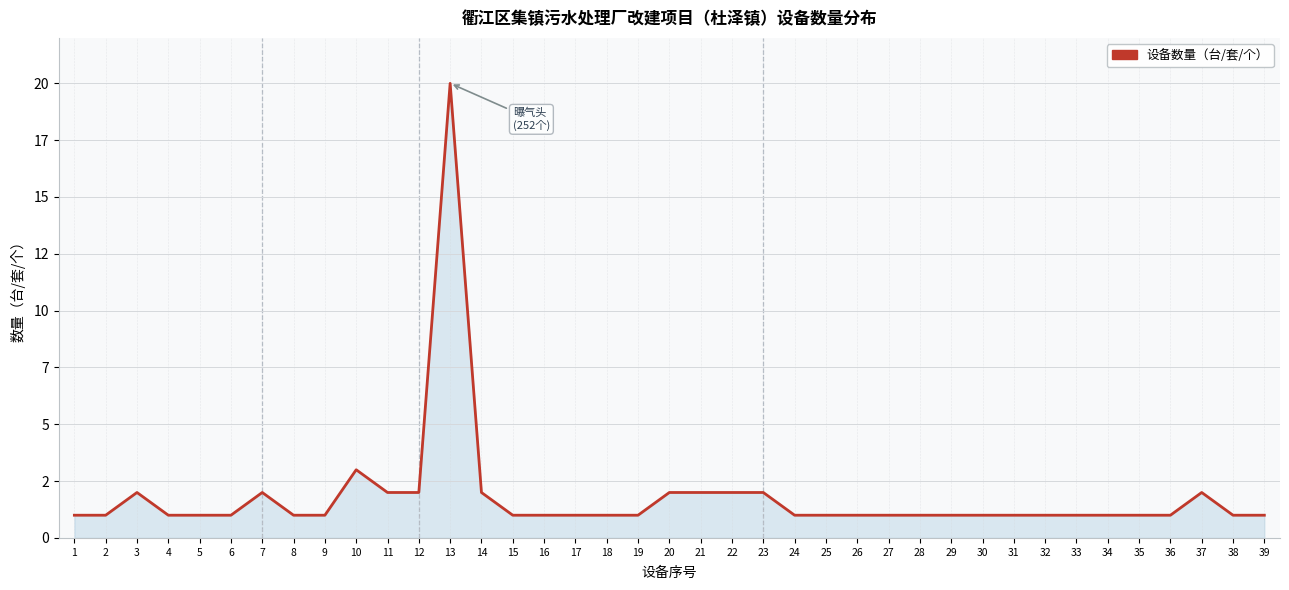

Which category has the highest value across all series?

13